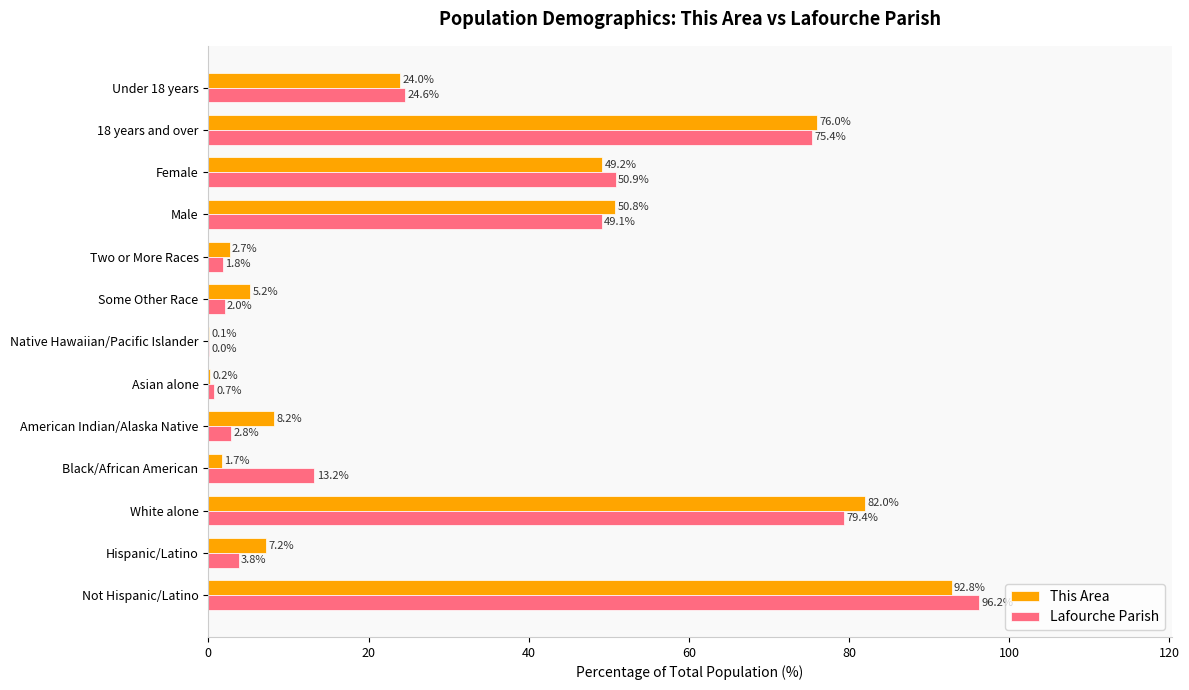

Which label corresponds to the largest value in the chart?

Not Hispanic/Latino